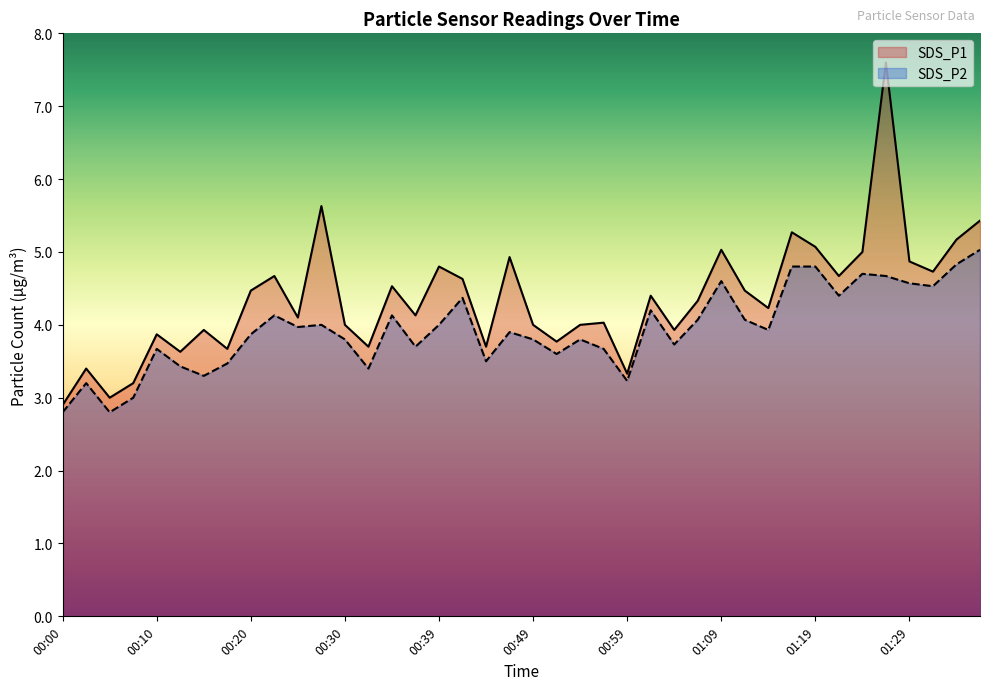

At how many categories does at least one series exceed 3?

38